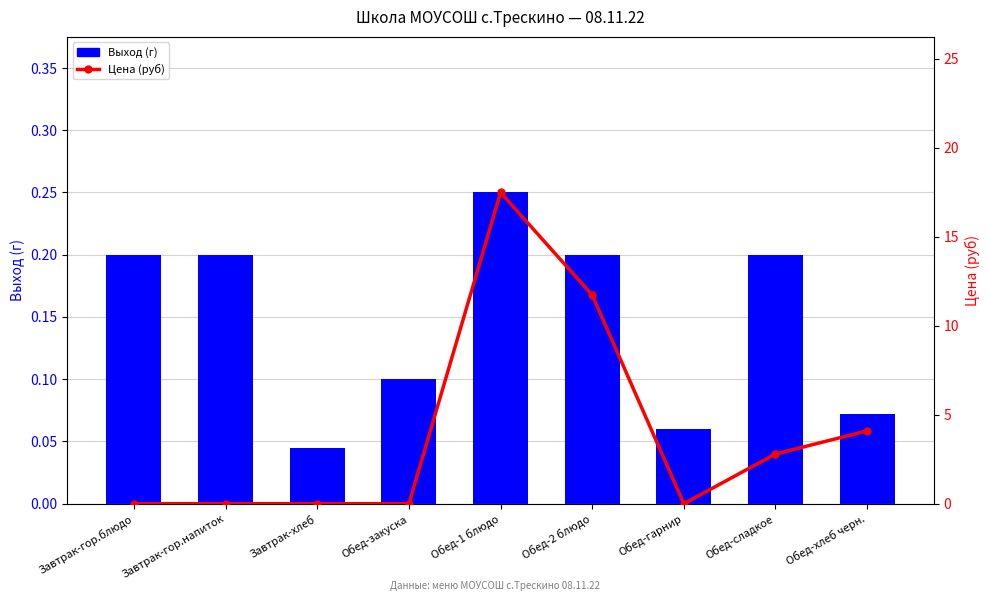

Is the value of Цена (руб) at Обед-гарнир greater than the value of Выход (г) at Завтрак-хлеб?

No